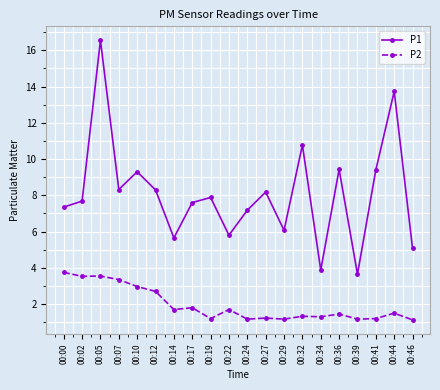

What is the greatest value displayed?

16.6